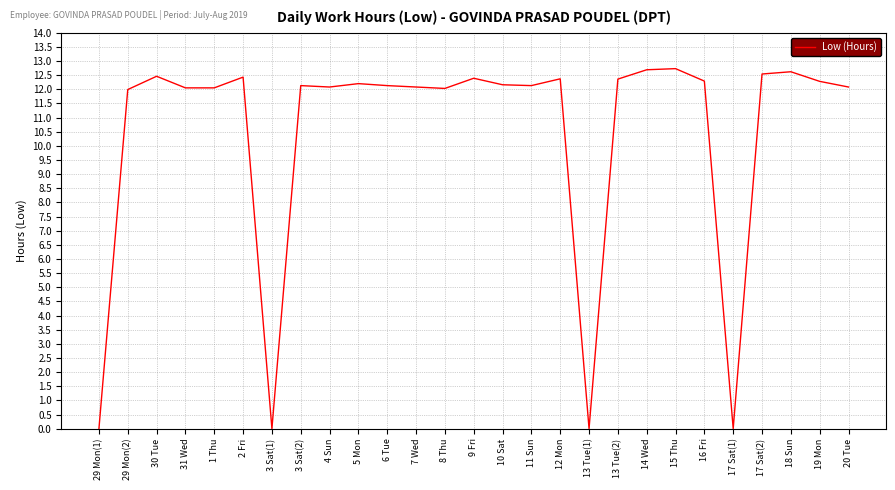

What is the difference between the maximum and minimum values?

12.7